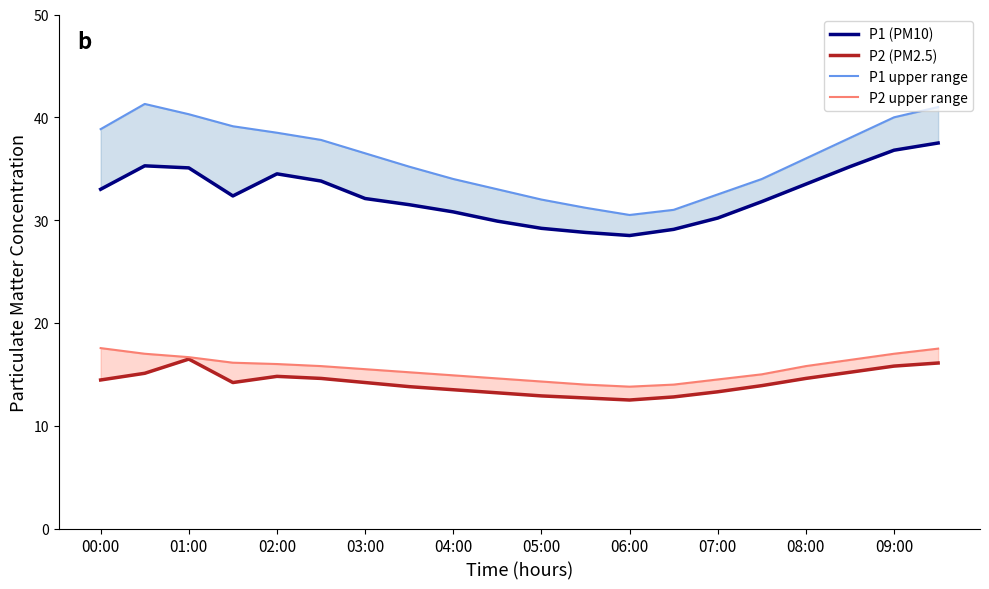

What is the difference between the maximum and minimum values in the P1 (PM10) series?

9.0